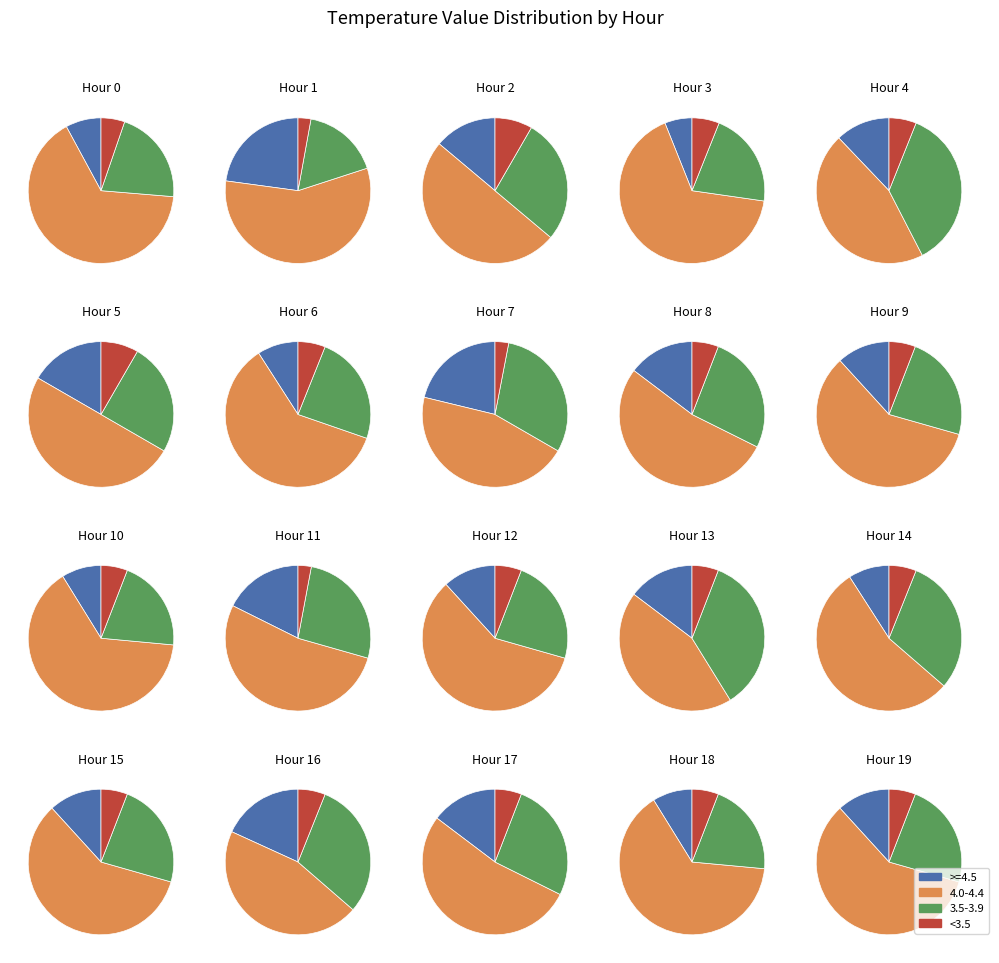

What is the difference between the highest and lowest values at 6?

18